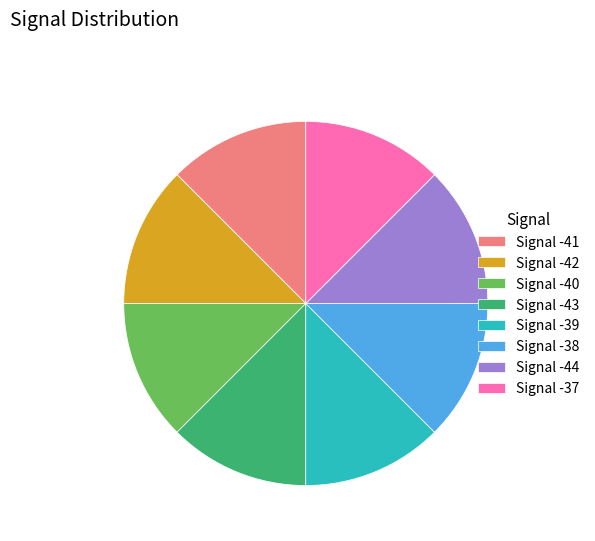

Is there a majority slice in this chart?

No